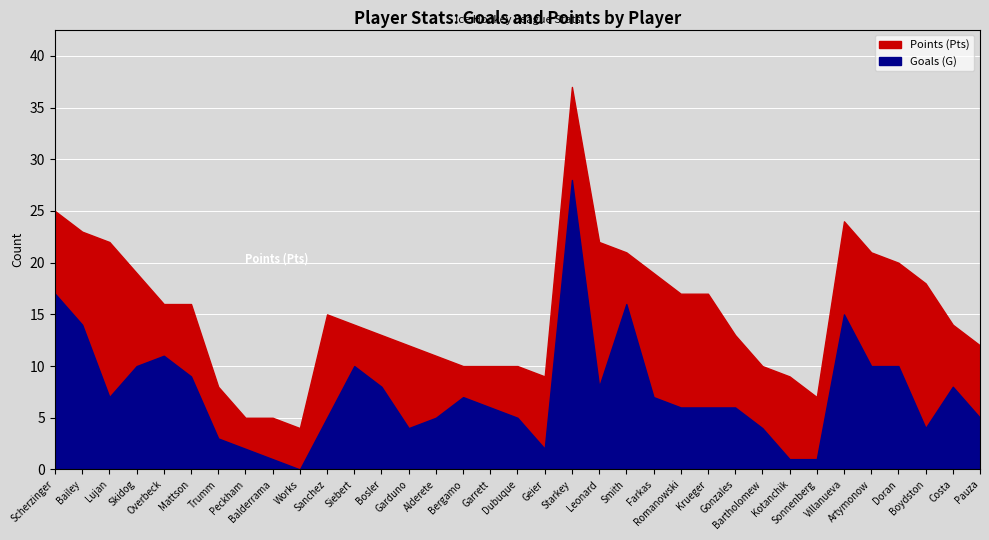

What is the sum of the Goals (G) values at Siebert and Bosler?

18